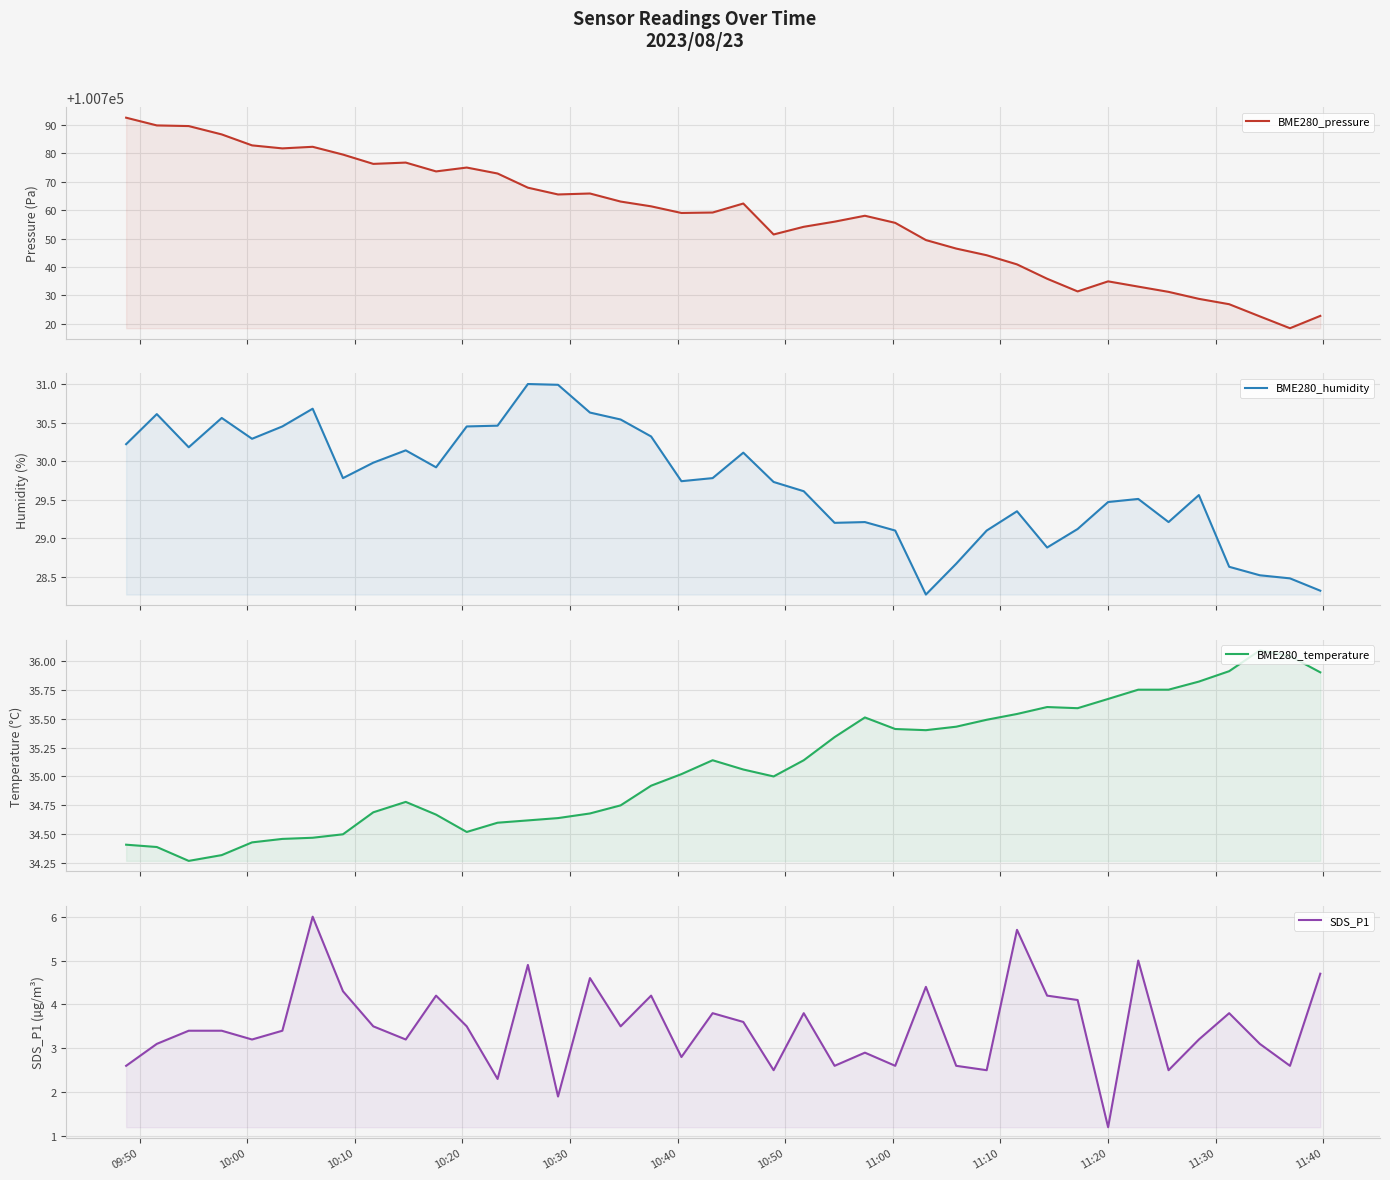

At which category does the chart reach its minimum across all series?

11:20